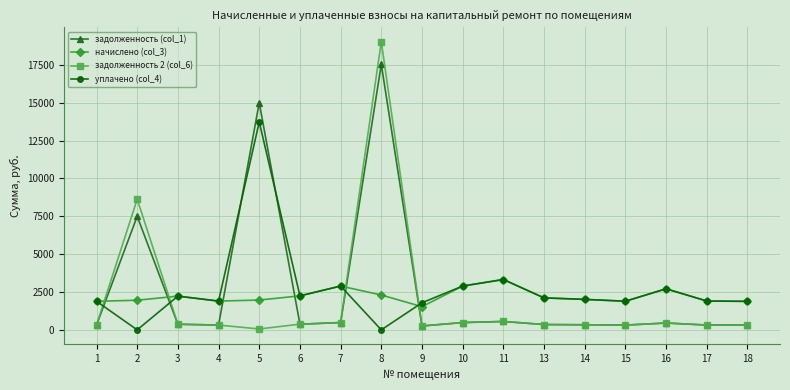

Where do уплачено (col_4) and задолженность (col_1) first cross each other?

1 and 2